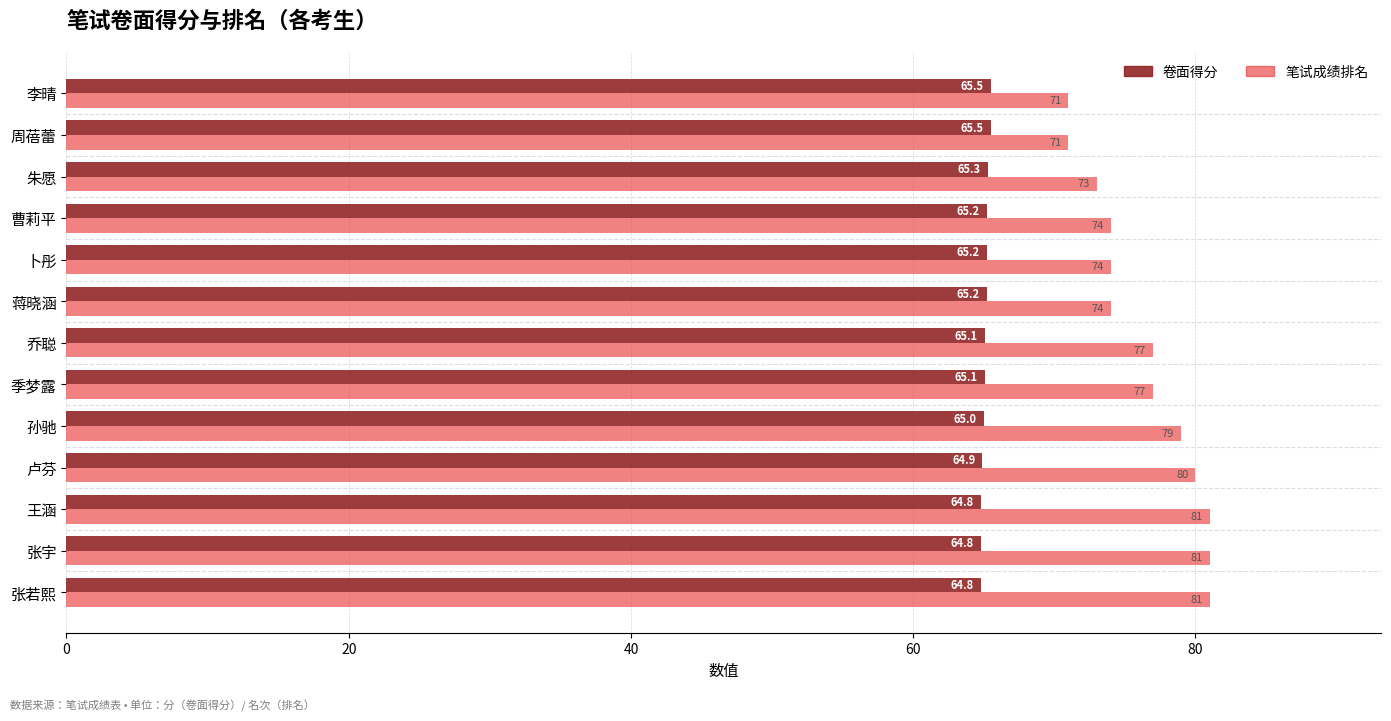

What is the sum of the 笔试成绩排名 values at 王涵 and 蒋晓涵?

155.0